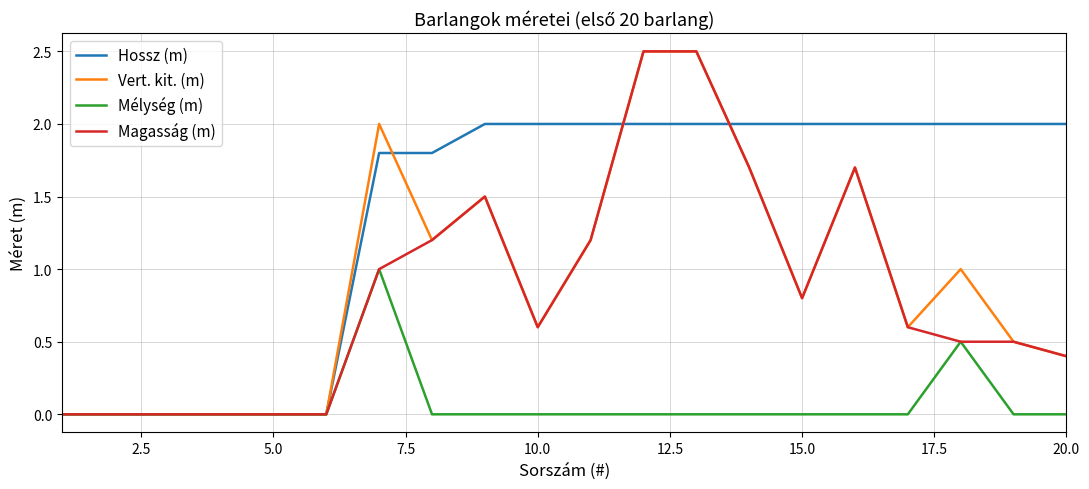

True or false: Vert. kit. (m) and Hossz (m) intersect in this chart.

True